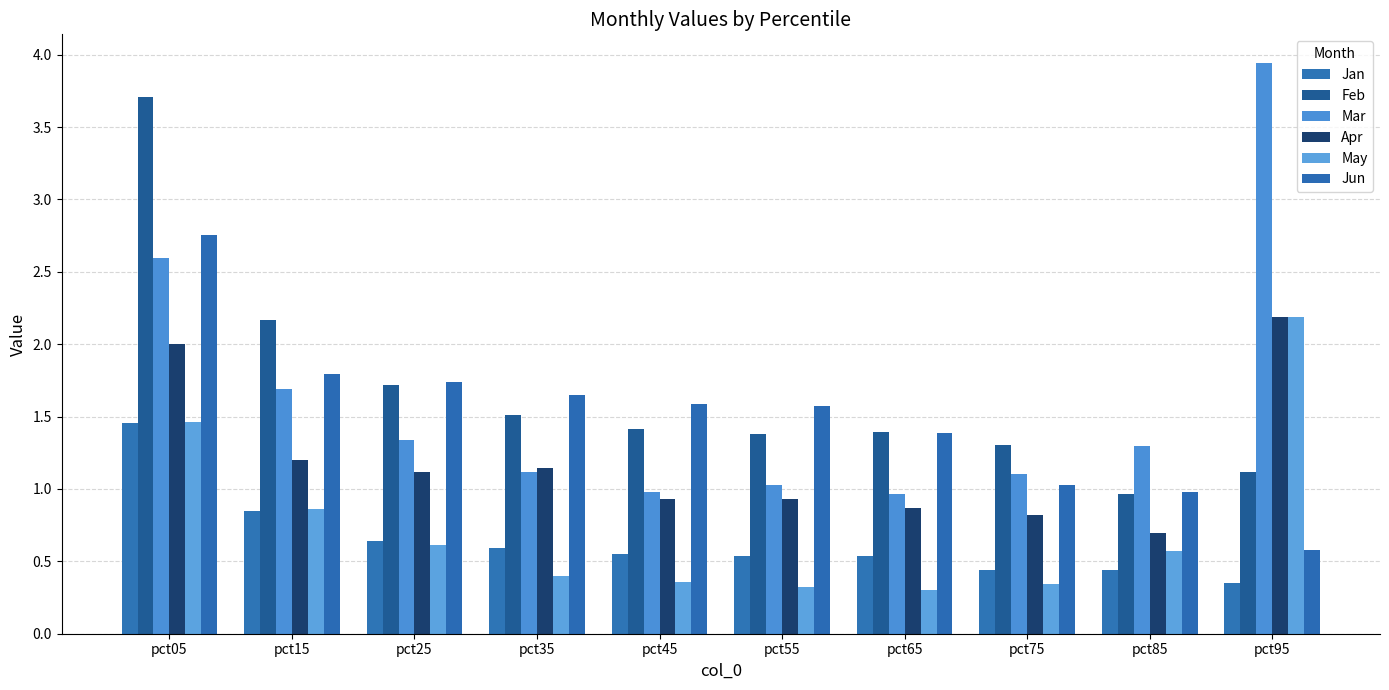

Where is Jan nearest to the value 0?

pct95